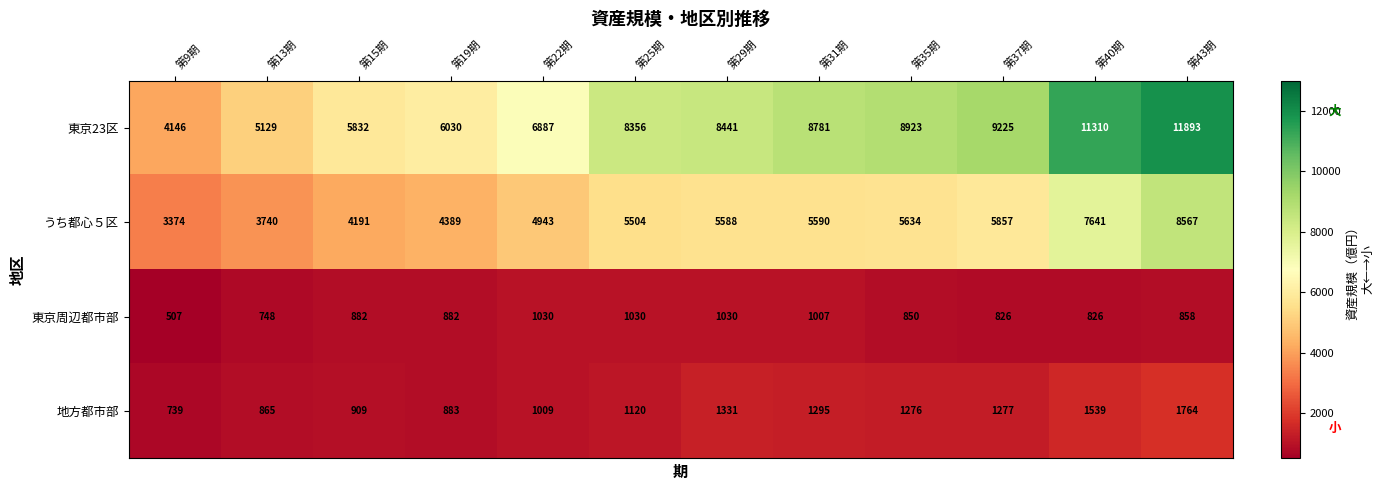

Which series has the widest spread of values?

東京23区